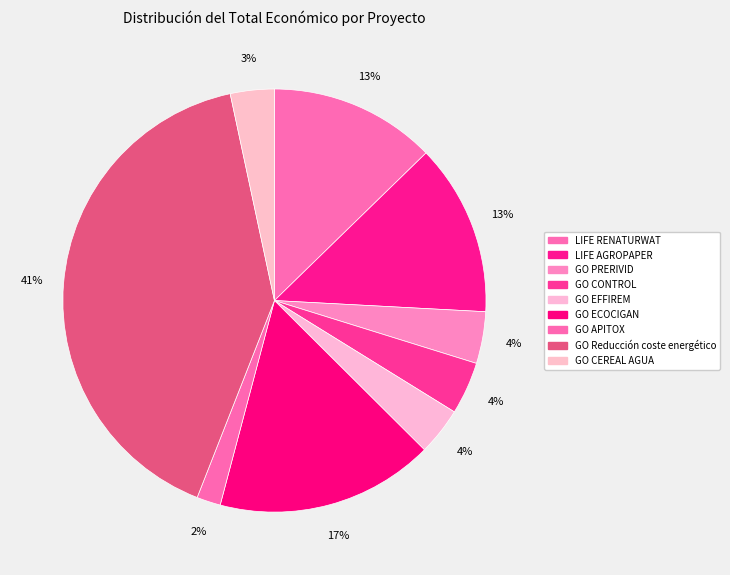

Count the number of slices in the pie.

9